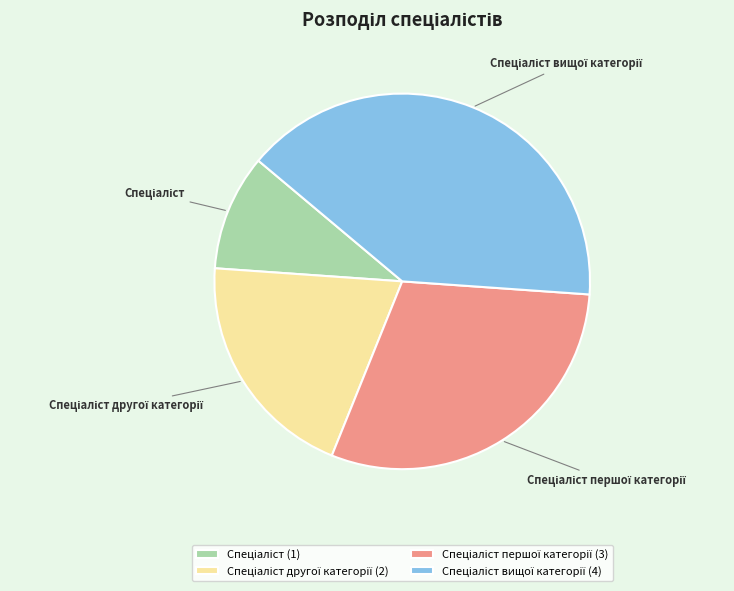

Does any single category account for the majority?

No